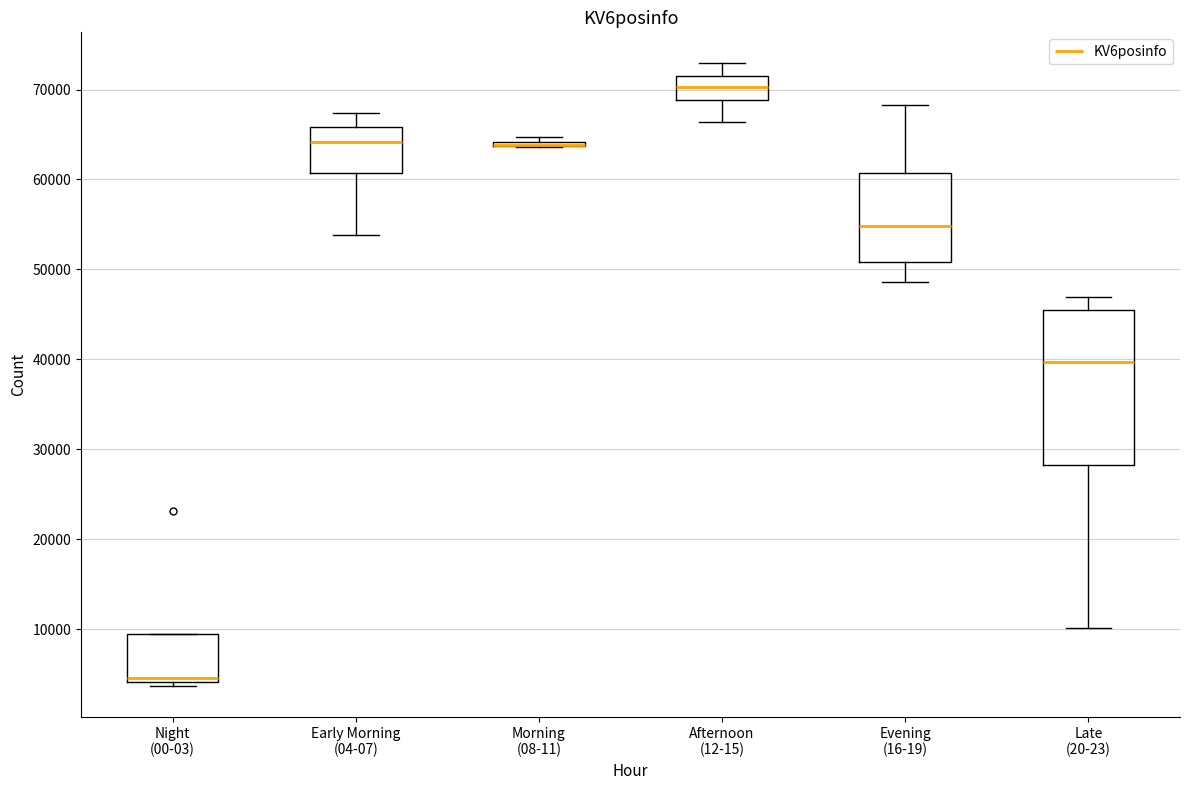

Comparing the boxes themselves (not the whiskers), which one is the tallest?

Late (20-23)